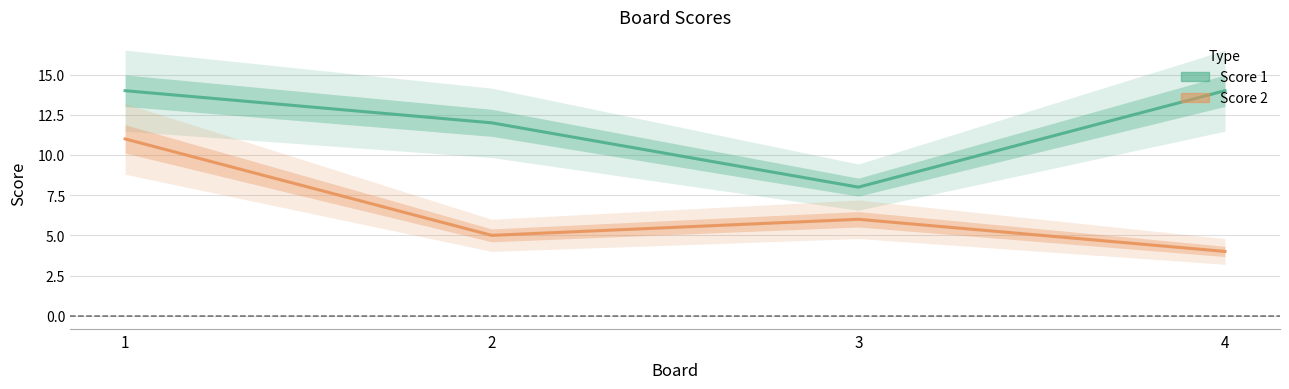

At how many categories does at least one series exceed 7?

4